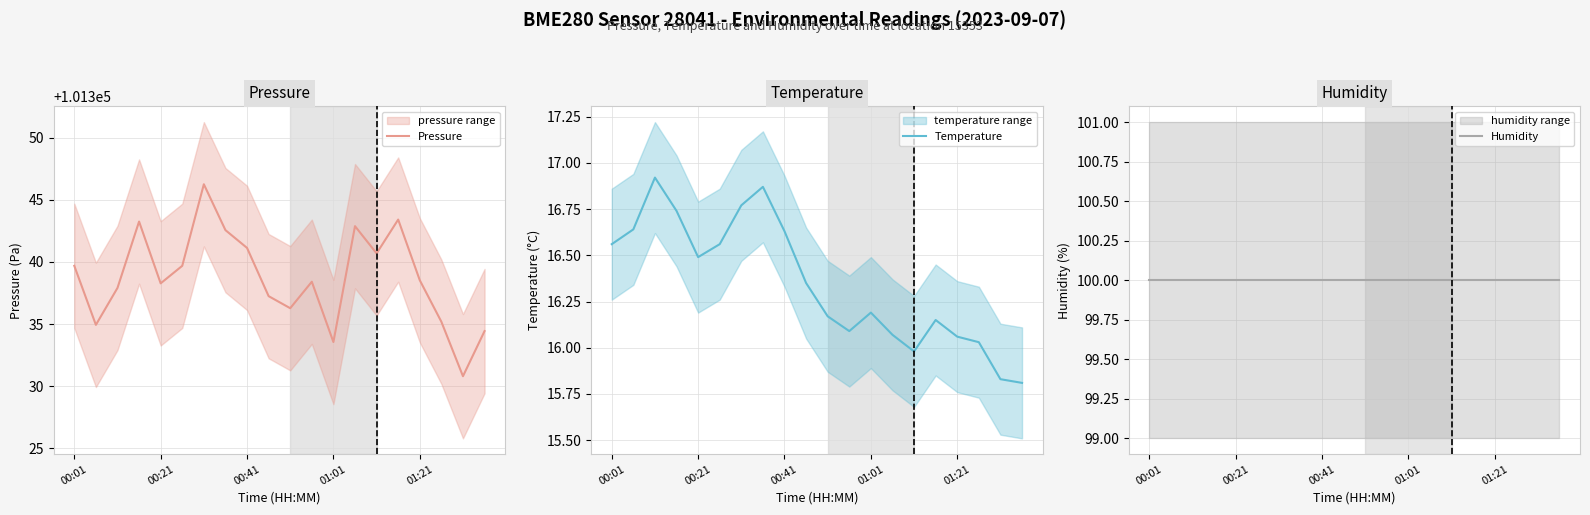

Which series has the largest total across all categories?

Pressure